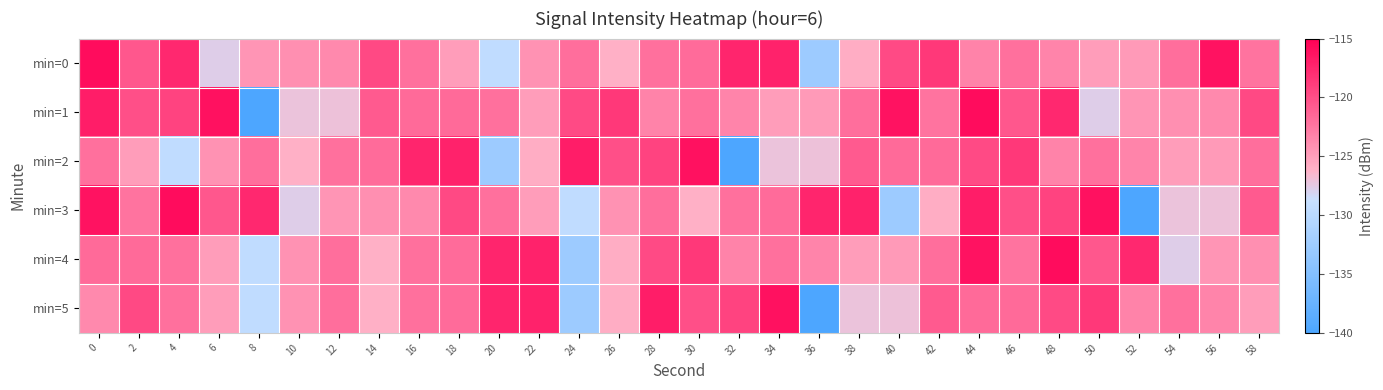

Reading left to right, list all the values displayed in this chart.

min=0: 0=-115.8	2=-120.6	4=-117.5	6=-127.7	8=-124.4	10=-124.0	12=-123.6	14=-119.7	16=-122.1	18=-124.9	20=-129.4	22=-124.3	24=-122.0	26=-126.1	28=-122.1	30=-121.8	32=-117.4	34=-117.2	36=-132.6	38=-125.9	40=-119.8	42=-118.6	44=-123.2	46=-122.1	48=-123.3	50=-124.9	52=-124.7	54=-122.0	56=-116.2	58=-122.3
min=1: 0=-116.9	2=-120.1	4=-119.3	6=-116.1	8=-140.0	10=-127.1	12=-127.1	14=-120.7	16=-121.7	18=-121.7	20=-122.1	22=-124.9	24=-119.8	26=-118.6	28=-123.2	30=-122.1	32=-123.3	34=-124.9	36=-124.7	38=-122.0	40=-116.2	42=-122.3	44=-115.8	46=-120.6	48=-117.5	50=-127.7	52=-124.4	54=-124.0	56=-123.6	58=-119.7
min=2: 0=-122.1	2=-124.9	4=-129.4	6=-124.3	8=-122.0	10=-126.1	12=-122.1	14=-121.8	16=-117.4	18=-117.2	20=-132.6	22=-125.9	24=-116.9	26=-120.1	28=-119.3	30=-116.1	32=-140.0	34=-127.1	36=-127.1	38=-120.7	40=-121.7	42=-121.7	44=-119.8	46=-118.6	48=-123.2	50=-122.1	52=-123.3	54=-124.9	56=-124.7	58=-122.0
min=3: 0=-116.2	2=-122.3	4=-115.8	6=-120.6	8=-117.5	10=-127.7	12=-124.4	14=-124.0	16=-123.6	18=-119.7	20=-122.1	22=-124.9	24=-129.4	26=-124.3	28=-122.0	30=-126.1	32=-122.1	34=-121.8	36=-117.4	38=-117.2	40=-132.6	42=-125.9	44=-116.9	46=-120.1	48=-119.3	50=-116.1	52=-140.0	54=-127.1	56=-127.1	58=-120.7
min=4: 0=-121.7	2=-121.7	4=-122.1	6=-124.9	8=-129.4	10=-124.3	12=-122.0	14=-126.1	16=-122.1	18=-121.8	20=-117.4	22=-117.2	24=-132.6	26=-125.9	28=-119.8	30=-118.6	32=-123.2	34=-122.1	36=-123.3	38=-124.9	40=-124.7	42=-122.0	44=-116.2	46=-122.3	48=-115.8	50=-120.6	52=-117.5	54=-127.7	56=-124.4	58=-124.0
min=5: 0=-123.6	2=-119.7	4=-122.1	6=-124.9	8=-129.4	10=-124.3	12=-122.0	14=-126.1	16=-122.1	18=-121.8	20=-117.4	22=-117.2	24=-132.6	26=-125.9	28=-116.9	30=-120.1	32=-119.3	34=-116.1	36=-140.0	38=-127.1	40=-127.1	42=-120.7	44=-121.7	46=-121.7	48=-119.8	50=-118.6	52=-123.2	54=-122.1	56=-123.3	58=-124.9